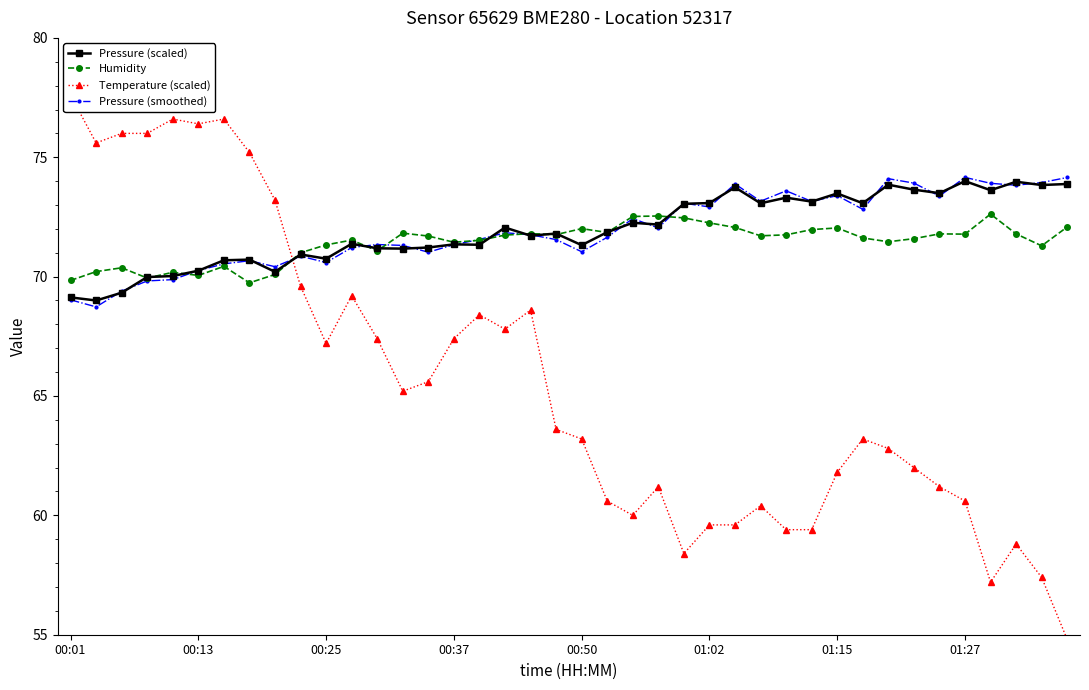

Reading right to left, extract all data points from this chart.

Pressure (scaled): 73.9	73.8	74.0	73.6	74.0	73.5	73.6	73.9	73.1	73.5	73.1	73.3	73.1	73.7	73.1	73.0	72.2	72.3	71.9	71.3	71.8	71.7	72.1	71.3	71.4	71.2	71.2	71.2	71.4	70.8	70.9	70.2	70.7	70.7	70.2	70.0	70.0	69.3	69.0	69.1
Humidity: 72.1	71.3	71.8	72.6	71.8	71.8	71.6	71.5	71.6	72.0	72.0	71.8	71.7	72.1	72.2	72.5	72.5	72.5	71.8	72.0	71.8	71.8	71.7	71.5	71.4	71.7	71.8	71.1	71.5	71.3	71.0	70.1	69.7	70.4	70.0	70.2	69.9	70.4	70.2	69.8
Temperature (scaled): 54.8	57.4	58.8	57.2	60.6	61.2	62.0	62.8	63.2	61.8	59.4	59.4	60.4	59.6	59.6	58.4	61.2	60.0	60.6	63.2	63.6	68.6	67.8	68.4	67.4	65.6	65.2	67.4	69.2	67.2	69.6	73.2	75.2	76.6	76.4	76.6	76.0	76.0	75.6	77.6
Pressure (smoothed): 74.2	73.9	73.8	73.9	74.2	73.4	73.9	74.1	72.8	73.4	73.2	73.6	73.2	73.9	72.9	73.1	72.0	72.4	71.6	71.0	71.6	71.8	71.8	71.6	71.3	71.0	71.3	71.3	71.2	70.6	70.9	70.4	70.7	70.5	70.3	69.9	69.8	69.4	68.7	69.0